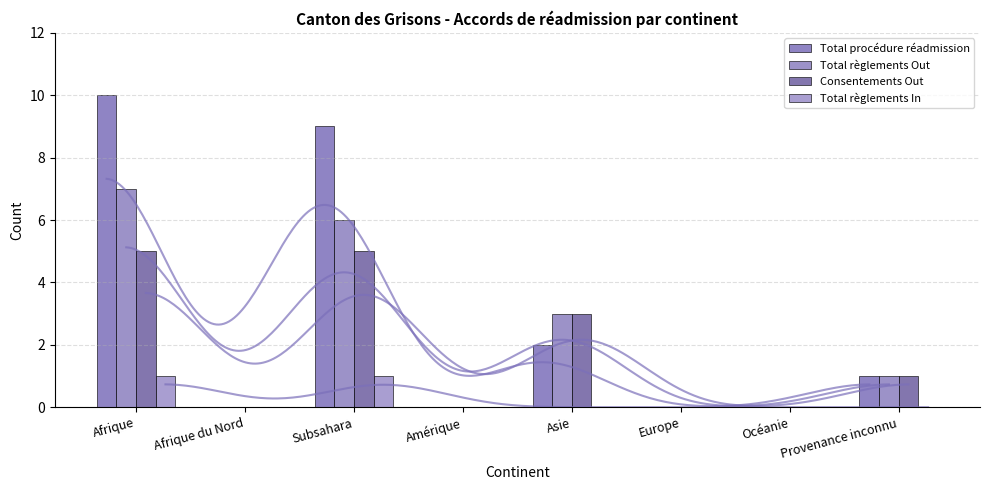

Reading left to right, extract all data points from this chart.

Total procédure réadmission: Afrique=10	Afrique du Nord=0	Subsahara=9	Amérique=0	Asie=2	Europe=0	Océanie=0	Provenance inconnu=1
Total règlements Out: Afrique=7	Afrique du Nord=0	Subsahara=6	Amérique=0	Asie=3	Europe=0	Océanie=0	Provenance inconnu=1
Consentements Out: Afrique=5	Afrique du Nord=0	Subsahara=5	Amérique=0	Asie=3	Europe=0	Océanie=0	Provenance inconnu=1
Total règlements In: Afrique=1	Afrique du Nord=0	Subsahara=1	Amérique=0	Asie=0	Europe=0	Océanie=0	Provenance inconnu=0